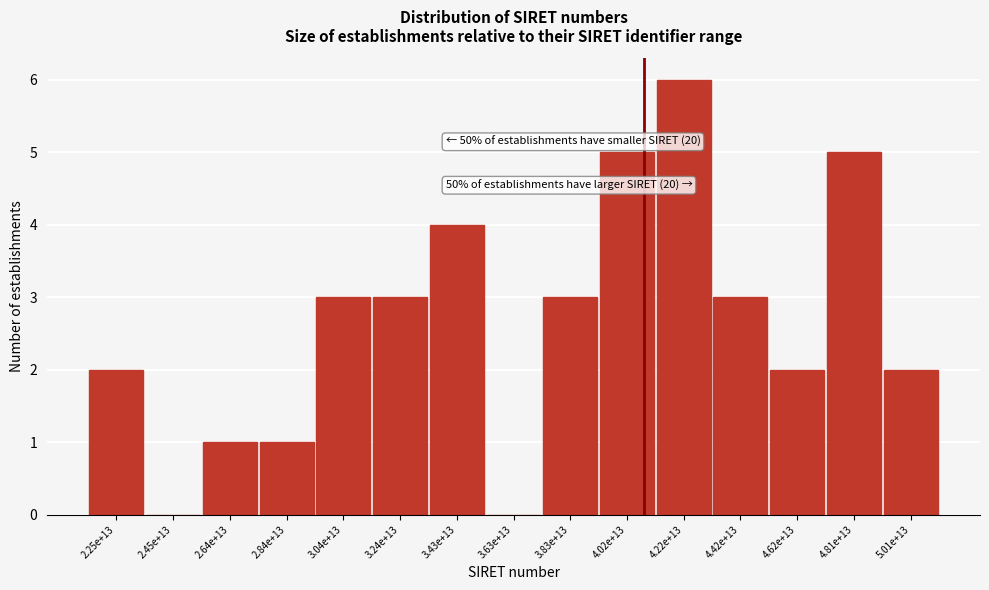

Reading left to right, list all the values displayed in this chart.

2.25e+13=2	2.45e+13=0	2.64e+13=1	2.84e+13=1	3.04e+13=3	3.24e+13=3	3.43e+13=4	3.63e+13=0	3.83e+13=3	4.02e+13=5	4.22e+13=6	4.42e+13=3	4.62e+13=2	4.81e+13=5	5.01e+13=2